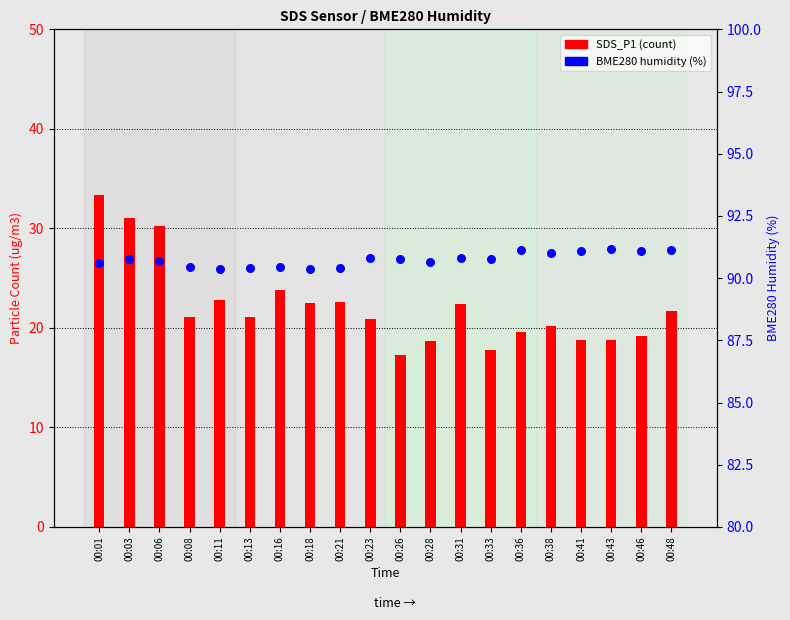

Which series has the widest spread of Y values?

SDS_P1